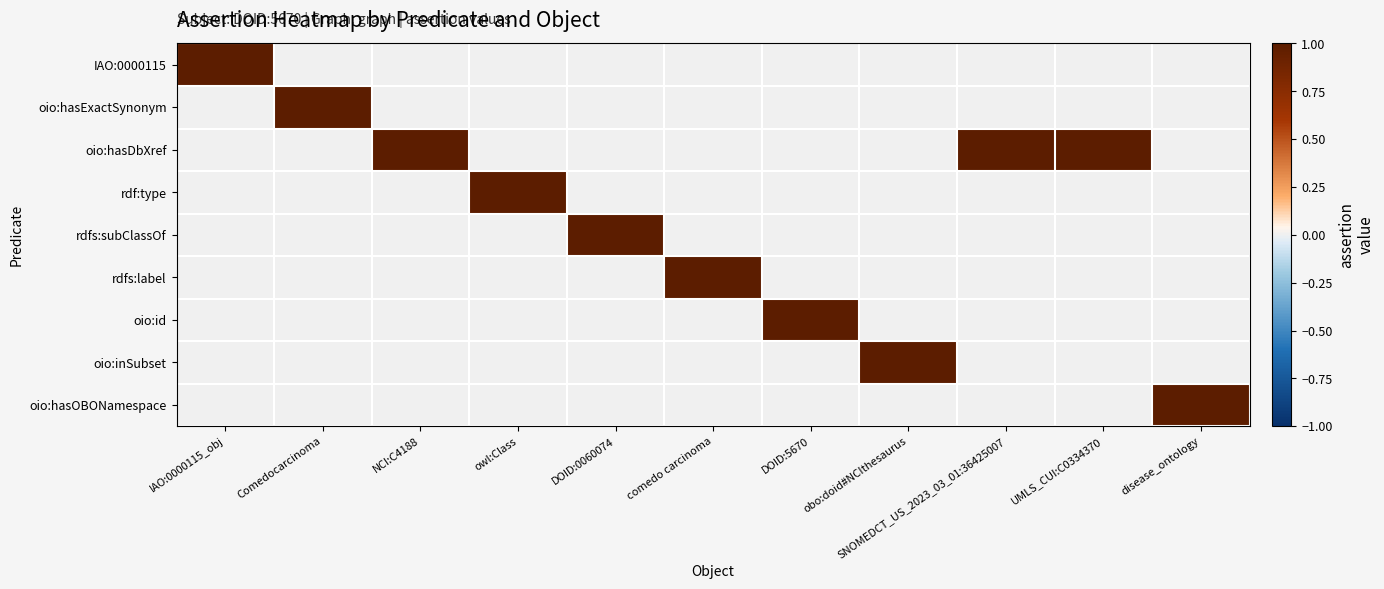

Reading right to left, transcribe all the data shown in this chart.

IAO:0000115: disease_ontology=0	UMLS_CUI:C0334370=0	SNOMEDCT_US_2023_03_01:36425007=0	obo:doid#NCIthesaurus=0	DOID:5670=0	comedo carcinoma=0	DOID:0060074=0	owl:Class=0	NCI:C4188=0	Comedocarcinoma=0	IAO:0000115_obj=1
oio:hasExactSynonym: disease_ontology=0	UMLS_CUI:C0334370=0	SNOMEDCT_US_2023_03_01:36425007=0	obo:doid#NCIthesaurus=0	DOID:5670=0	comedo carcinoma=0	DOID:0060074=0	owl:Class=0	NCI:C4188=0	Comedocarcinoma=1	IAO:0000115_obj=0
oio:hasDbXref: disease_ontology=0	UMLS_CUI:C0334370=1	SNOMEDCT_US_2023_03_01:36425007=1	obo:doid#NCIthesaurus=0	DOID:5670=0	comedo carcinoma=0	DOID:0060074=0	owl:Class=0	NCI:C4188=1	Comedocarcinoma=0	IAO:0000115_obj=0
rdf:type: disease_ontology=0	UMLS_CUI:C0334370=0	SNOMEDCT_US_2023_03_01:36425007=0	obo:doid#NCIthesaurus=0	DOID:5670=0	comedo carcinoma=0	DOID:0060074=0	owl:Class=1	NCI:C4188=0	Comedocarcinoma=0	IAO:0000115_obj=0
rdfs:subClassOf: disease_ontology=0	UMLS_CUI:C0334370=0	SNOMEDCT_US_2023_03_01:36425007=0	obo:doid#NCIthesaurus=0	DOID:5670=0	comedo carcinoma=0	DOID:0060074=1	owl:Class=0	NCI:C4188=0	Comedocarcinoma=0	IAO:0000115_obj=0
rdfs:label: disease_ontology=0	UMLS_CUI:C0334370=0	SNOMEDCT_US_2023_03_01:36425007=0	obo:doid#NCIthesaurus=0	DOID:5670=0	comedo carcinoma=1	DOID:0060074=0	owl:Class=0	NCI:C4188=0	Comedocarcinoma=0	IAO:0000115_obj=0
oio:id: disease_ontology=0	UMLS_CUI:C0334370=0	SNOMEDCT_US_2023_03_01:36425007=0	obo:doid#NCIthesaurus=0	DOID:5670=1	comedo carcinoma=0	DOID:0060074=0	owl:Class=0	NCI:C4188=0	Comedocarcinoma=0	IAO:0000115_obj=0
oio:inSubset: disease_ontology=0	UMLS_CUI:C0334370=0	SNOMEDCT_US_2023_03_01:36425007=0	obo:doid#NCIthesaurus=1	DOID:5670=0	comedo carcinoma=0	DOID:0060074=0	owl:Class=0	NCI:C4188=0	Comedocarcinoma=0	IAO:0000115_obj=0
oio:hasOBONamespace: disease_ontology=1	UMLS_CUI:C0334370=0	SNOMEDCT_US_2023_03_01:36425007=0	obo:doid#NCIthesaurus=0	DOID:5670=0	comedo carcinoma=0	DOID:0060074=0	owl:Class=0	NCI:C4188=0	Comedocarcinoma=0	IAO:0000115_obj=0